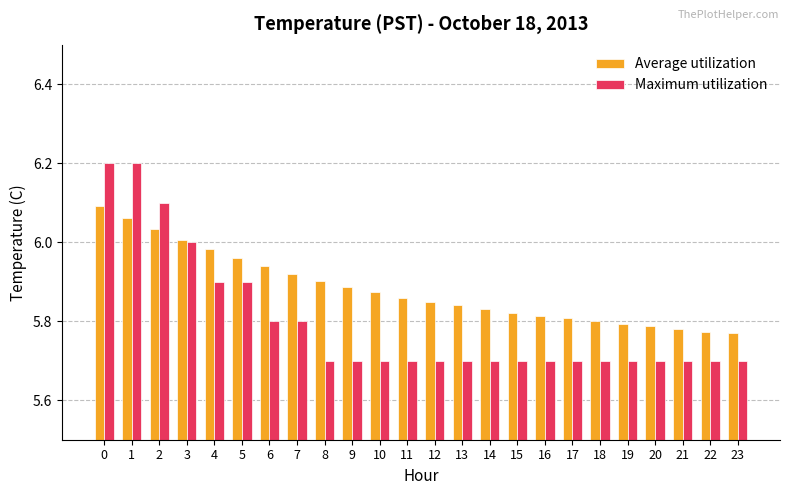

Is it true that Average utilization equals 6.0 at 5?

True